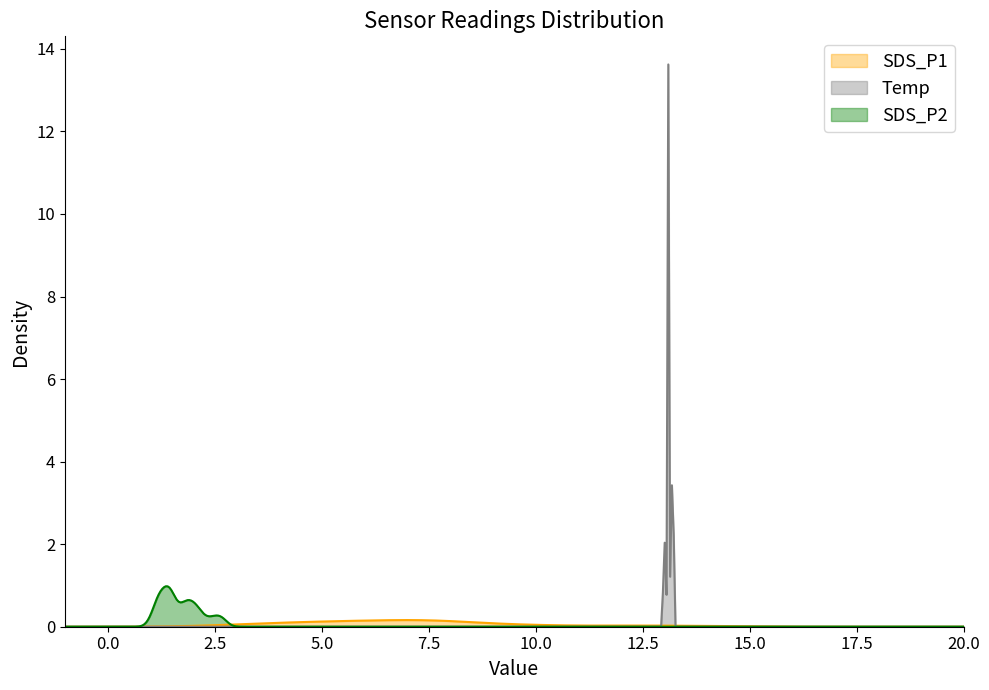

Which series has the largest total across all categories?

Temp